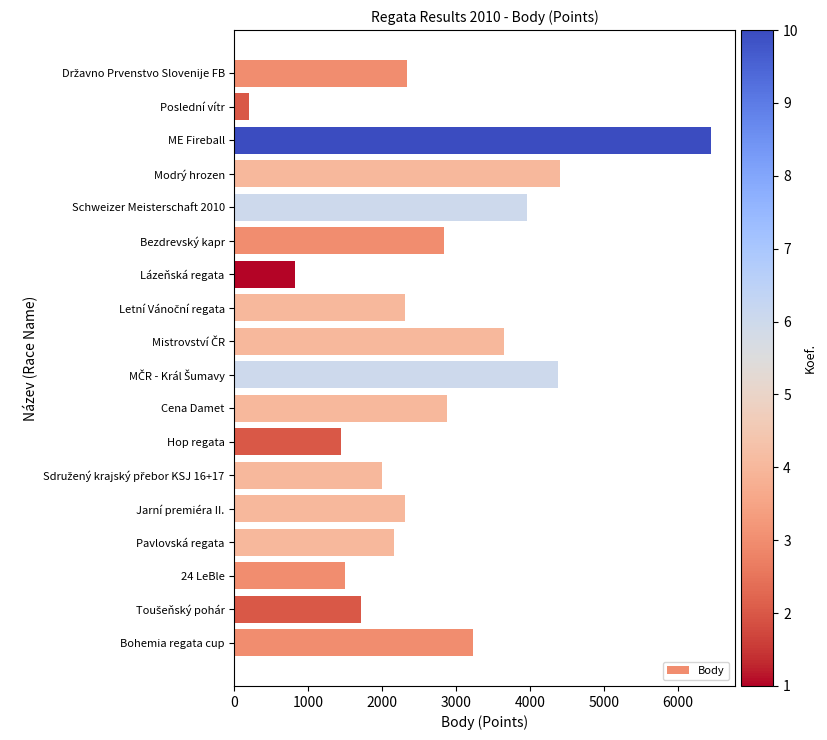

True or false: the data shows 3685 at Pavlovská regata.

False